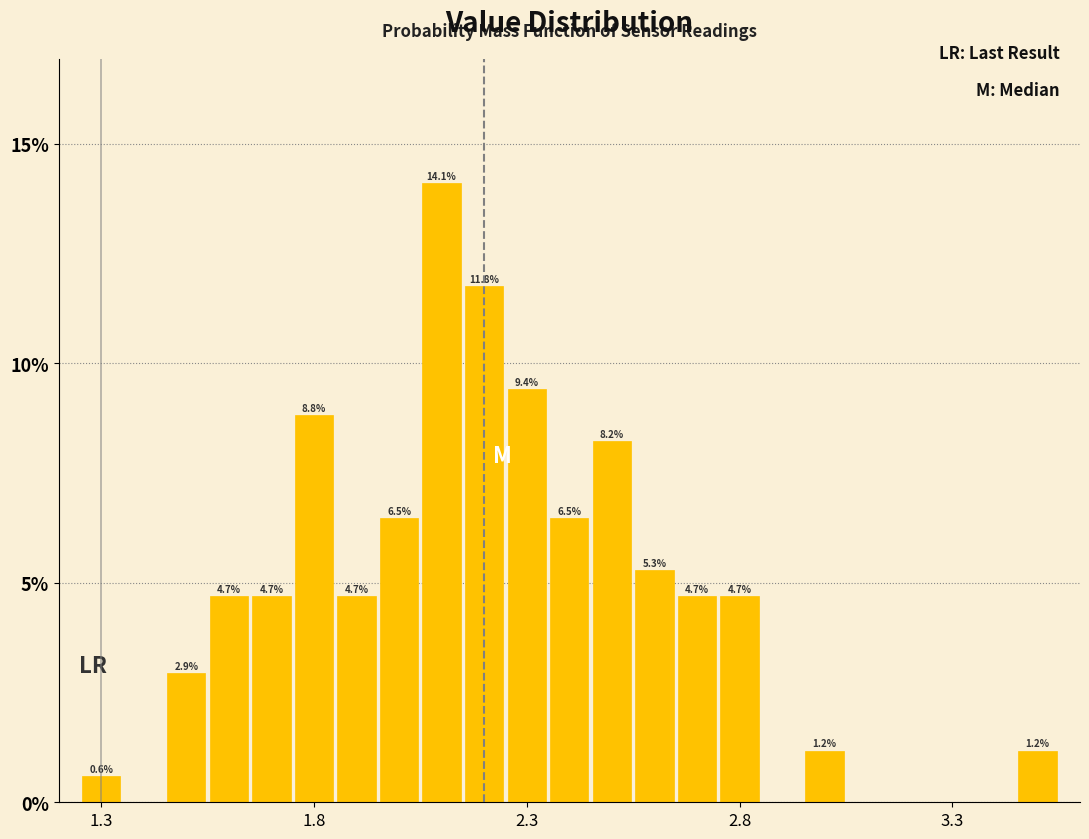

Around what value on the x-axis is the tallest bar? Give the approximate position of its centre, as read against the axis.

2.10